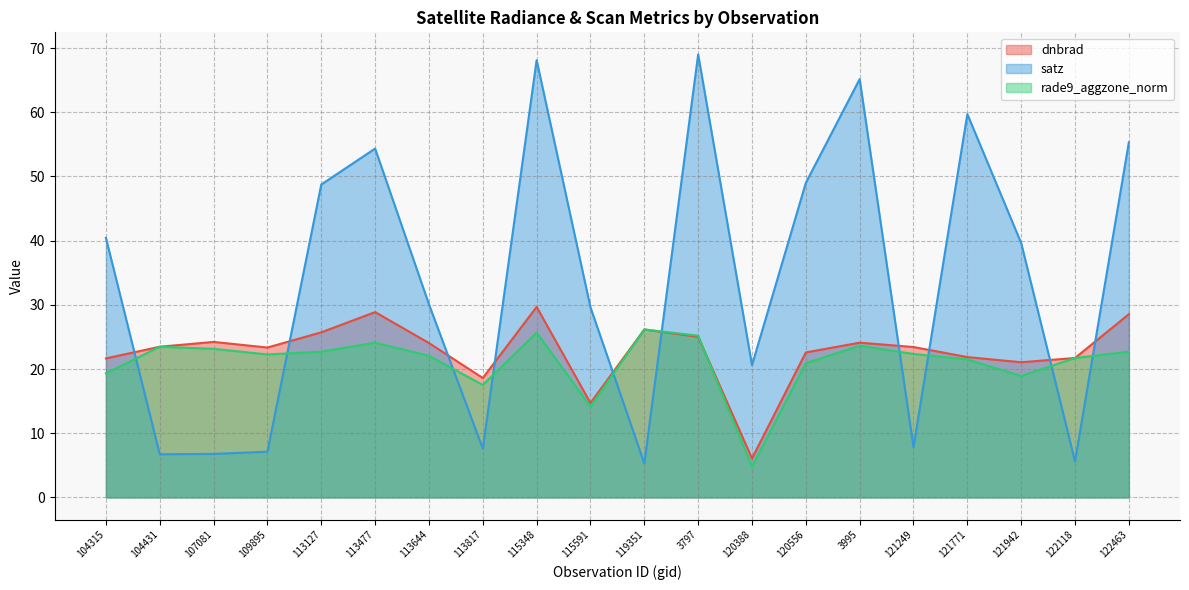

How many lines are shown in the chart?

3